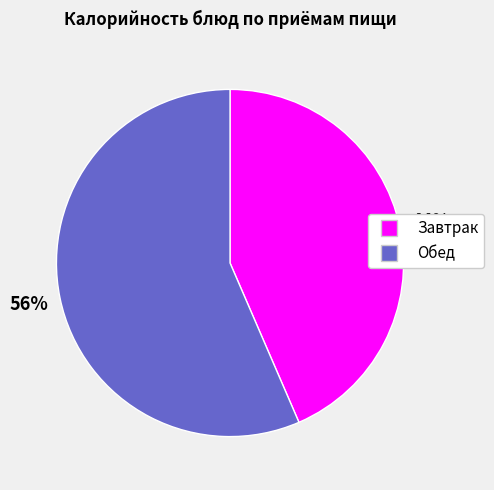

Is it true that Обед is 56% of the pie?

True